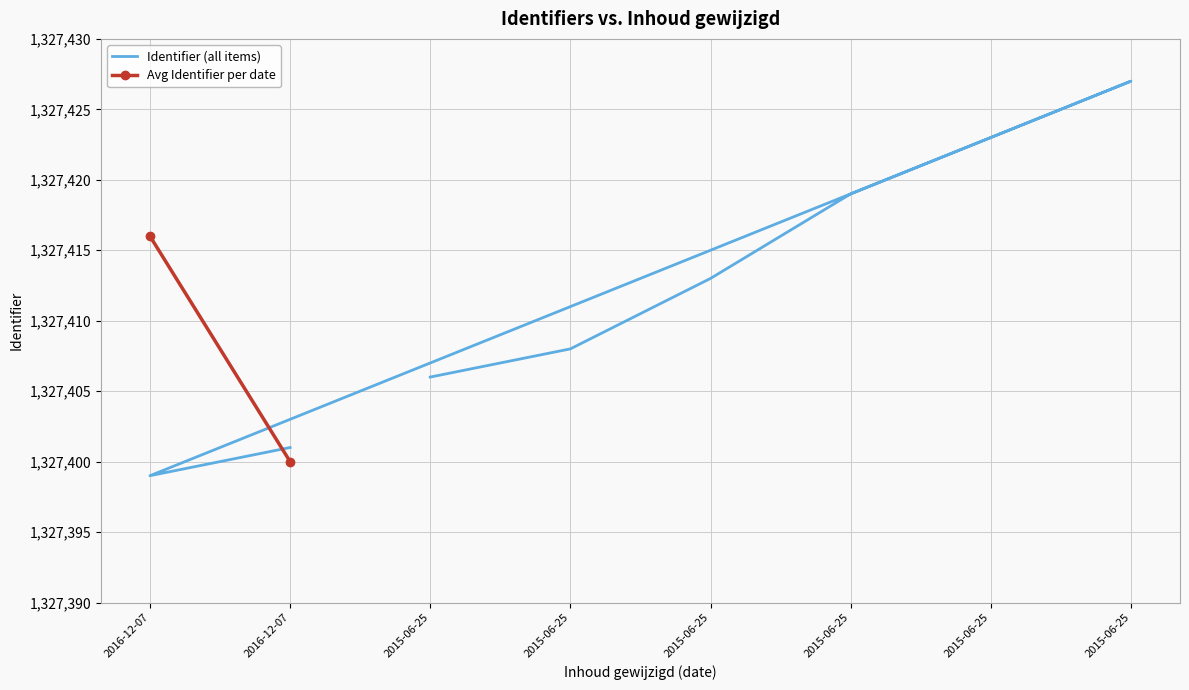

What is the difference between the maximum and second lowest values?

26